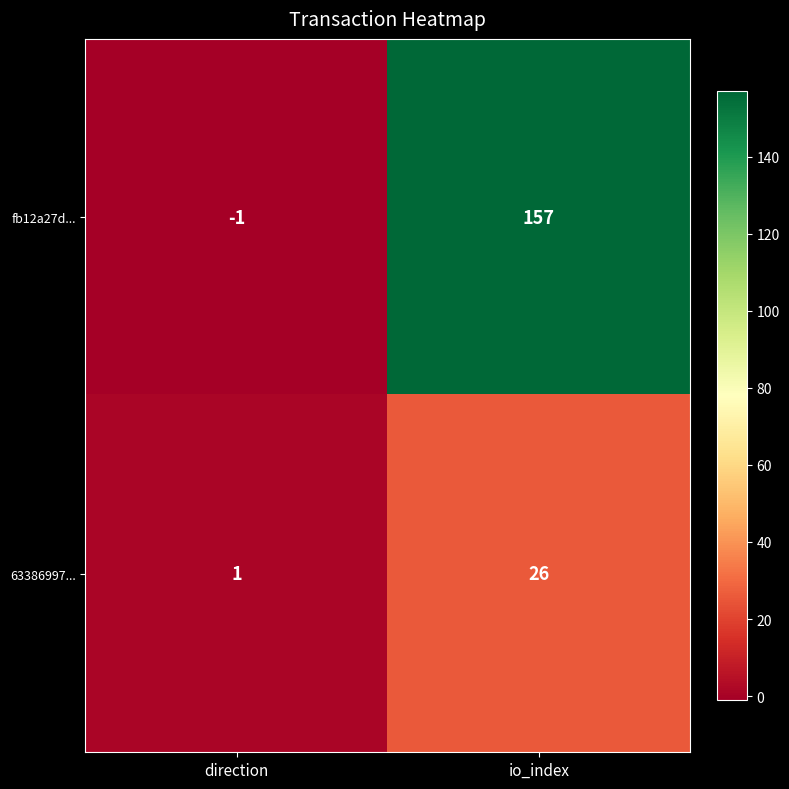

Count the number of categories in the chart.

2